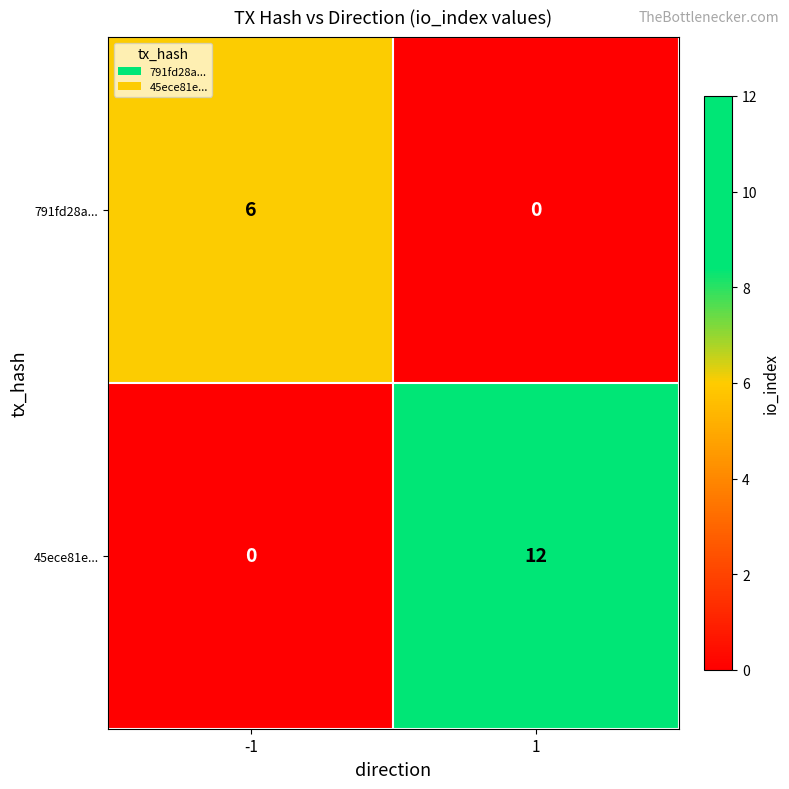

Reading right to left, list all the values displayed in this chart.

791fd28a...: 0	6
45ece81e...: 12	0